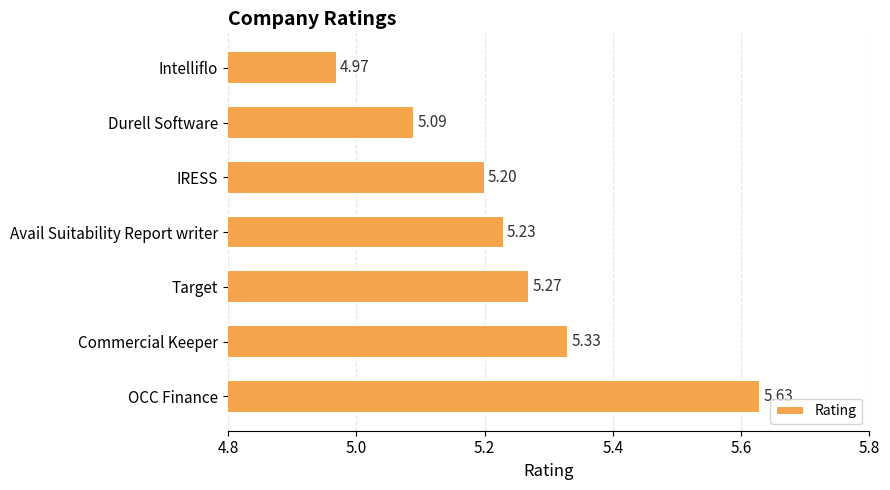

Which label corresponds to the largest value in the chart?

OCC Finance